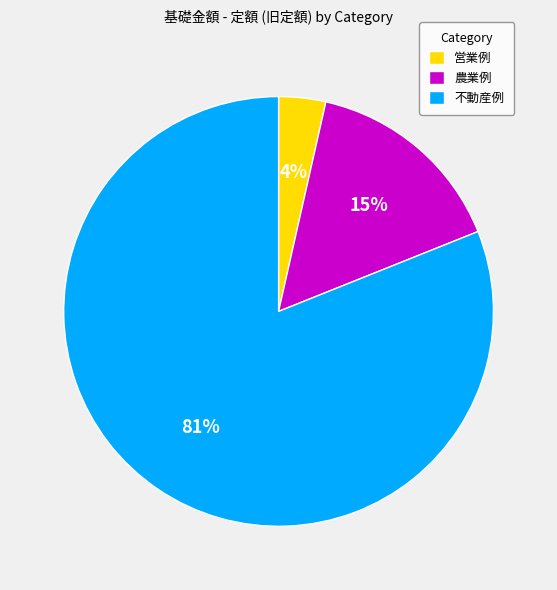

Does 農業例 represent more than half of the total?

No